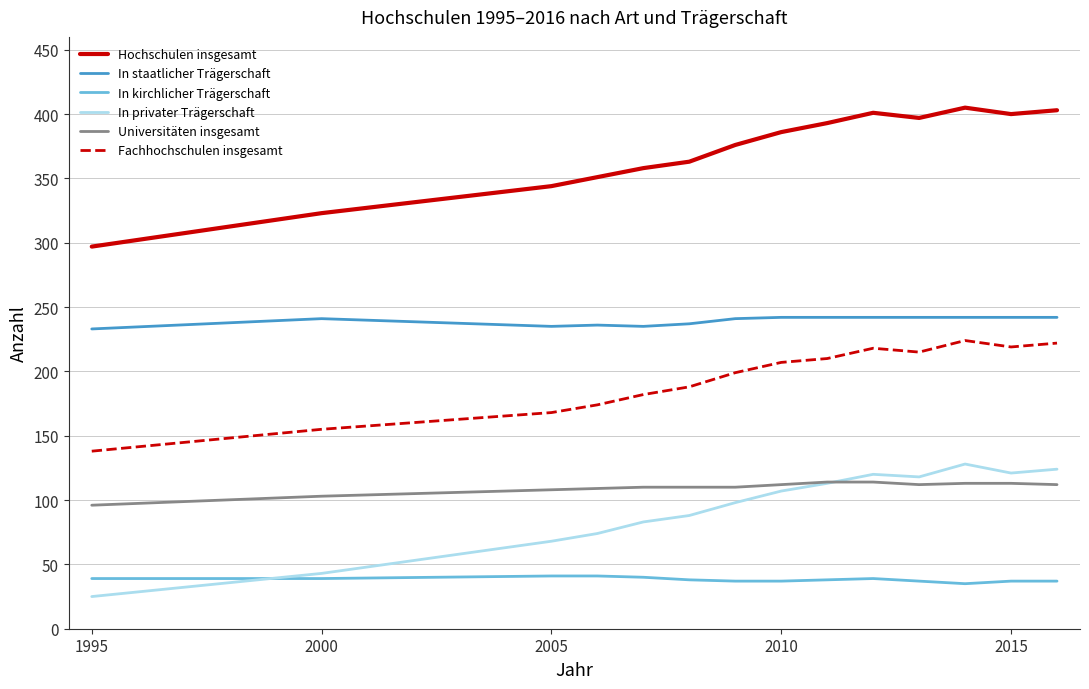

True or false: Fachhochschulen insgesamt and Hochschulen insgesamt cross at least once.

False